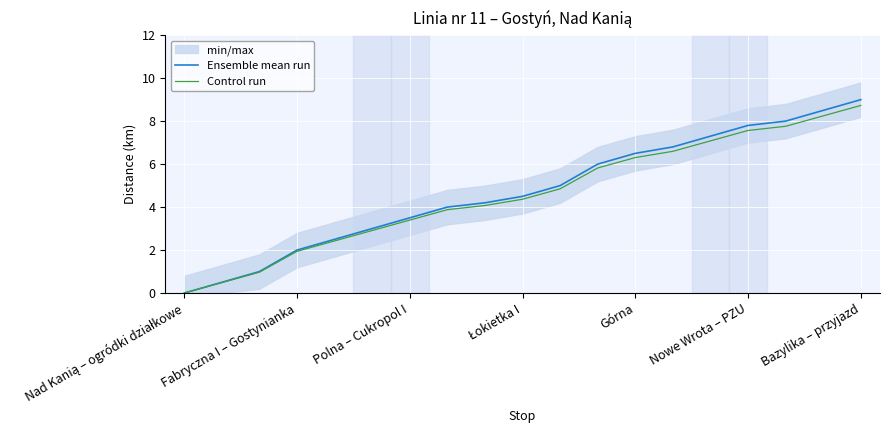

How many values in the Control run series are below 4?

8